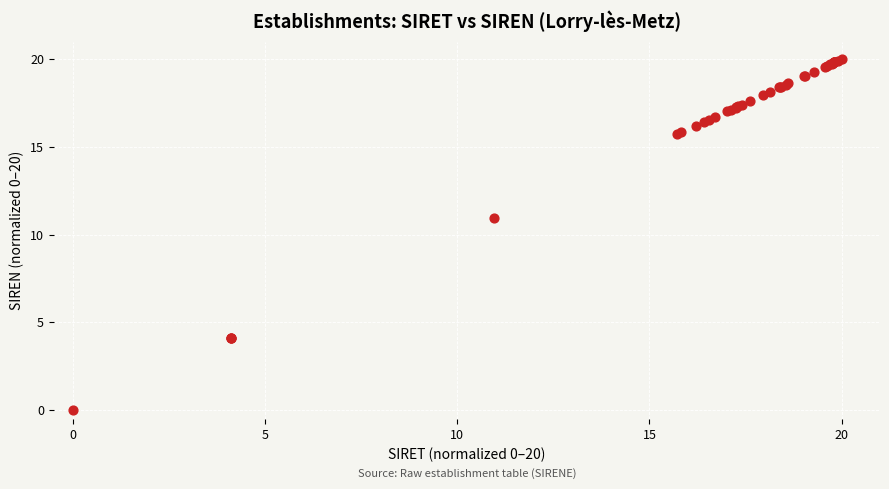

What Y value in the scatter plot is closest to 10?

11.0